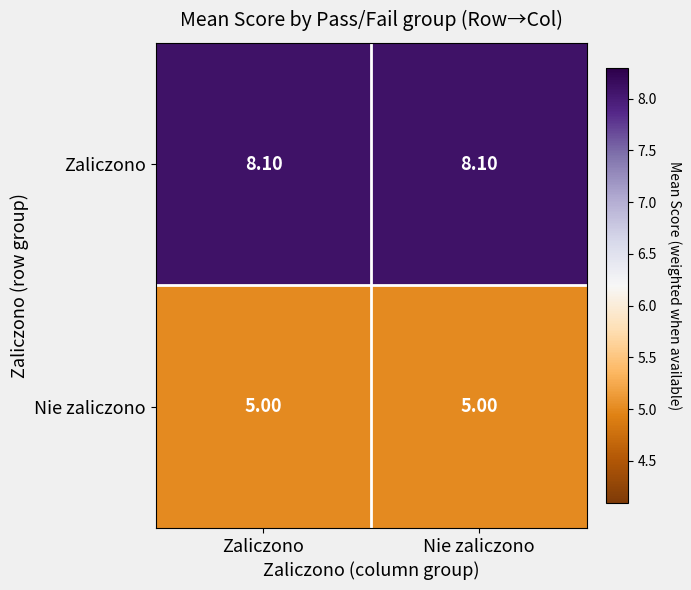

What is the total value across all series at Nie zaliczono?

13.1